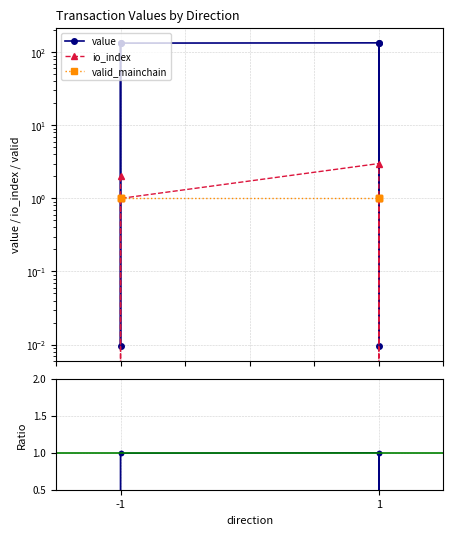

What is the sum of all valid_mainchain values?

6.0